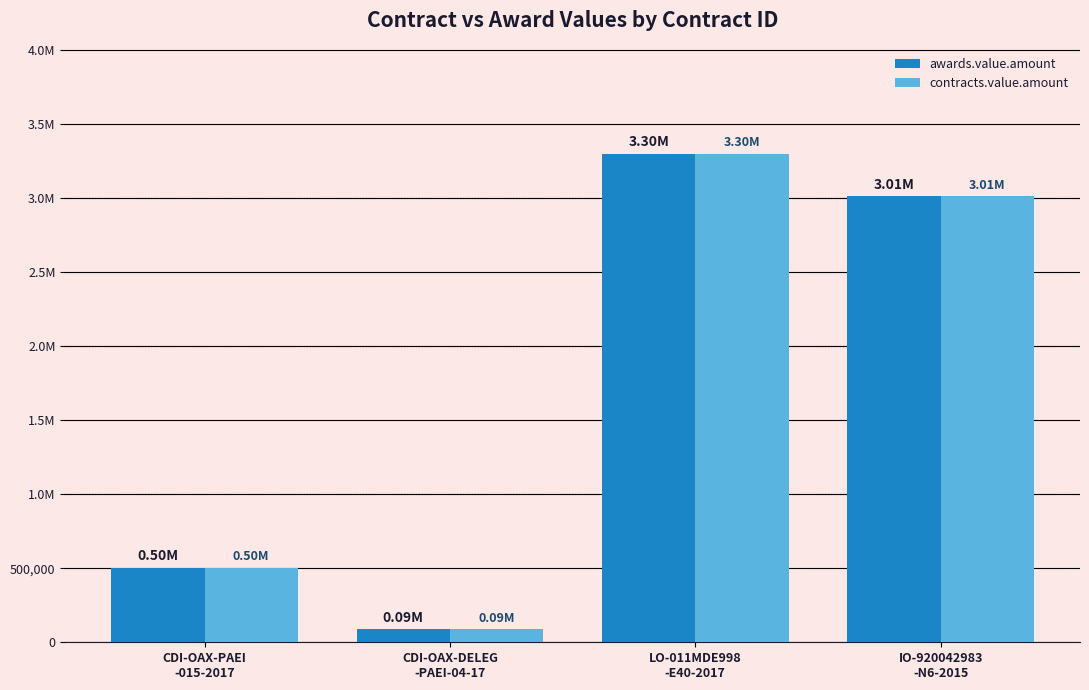

Rank the categories by awards.value.amount value from lowest to highest.

CDI-OAX-DELEG
-PAEI-04-17, CDI-OAX-PAEI
-015-2017, IO-920042983
-N6-2015, LO-011MDE998
-E40-2017